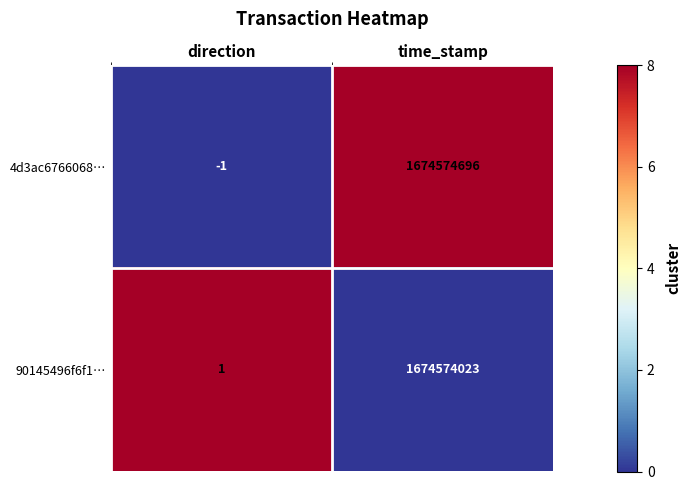

What is the spread (max minus min) of values at time_stamp?

673